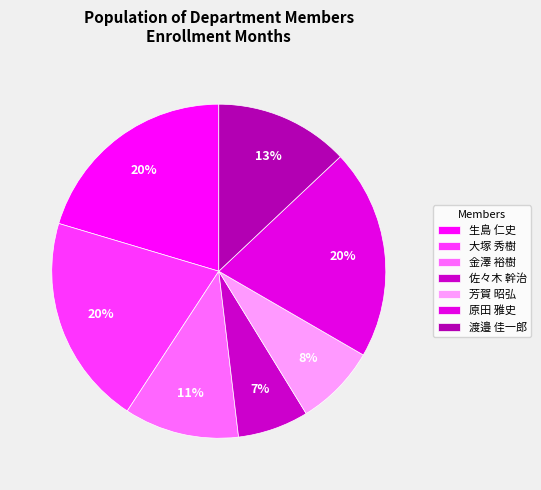

Between 芳賀 昭弘 and 大塚 秀樹, which is larger?

大塚 秀樹